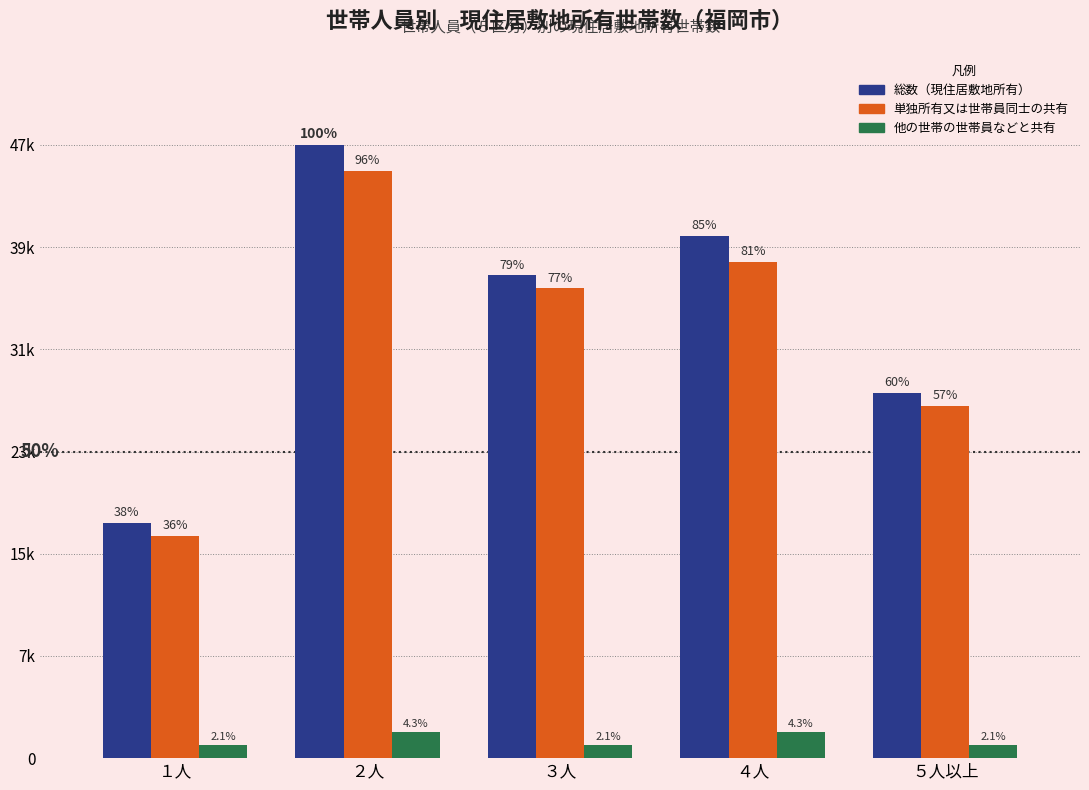

What is the sum of the 総数（現住居敷地所有） values at ４人 and １人?

58000